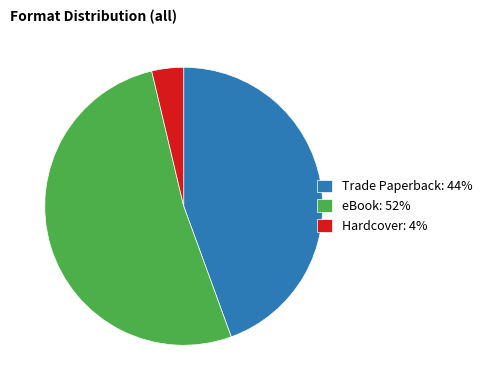

Which slice represents more than half of the pie?

eBook